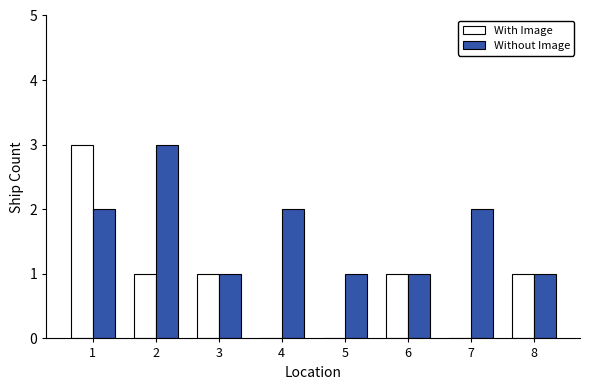

Is it true that With Image equals 1 at 7?

False